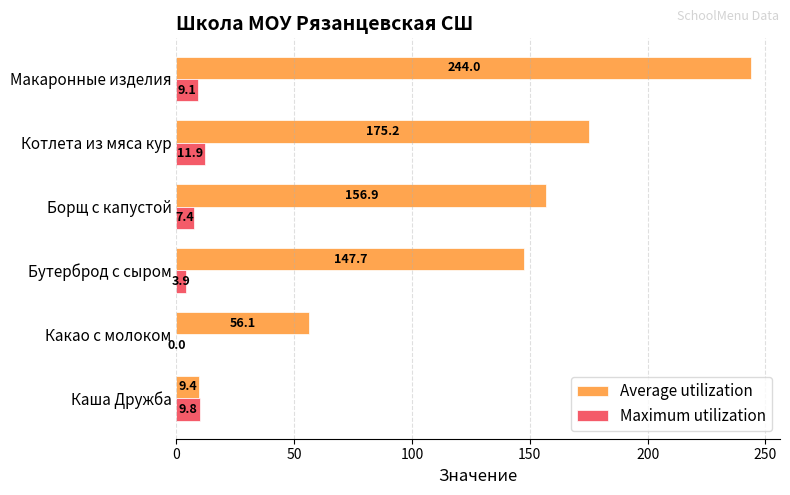

Which series has the largest total across all categories?

Average utilization